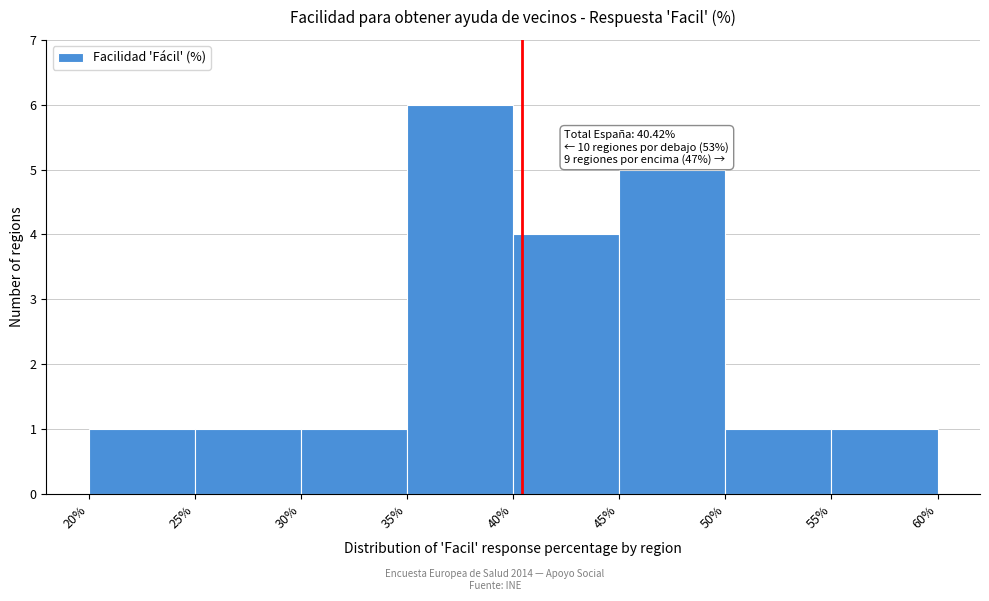

Over which range of the x-axis is the bar tallest?

35% to 40%